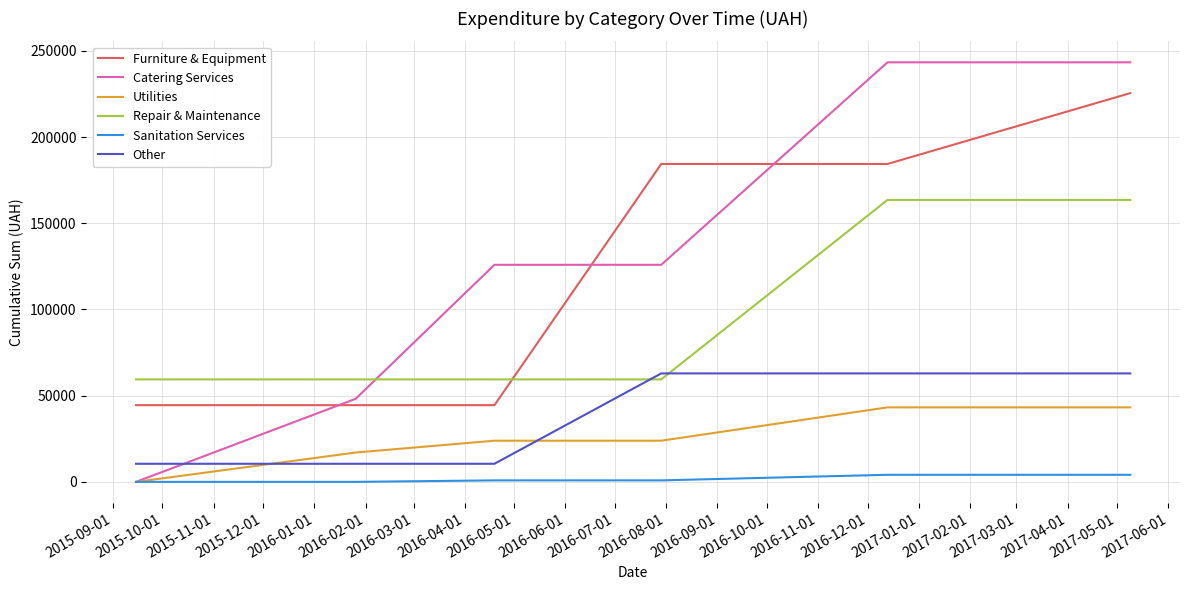

True or false: Sanitation Services and Repair & Maintenance cross at least once.

False